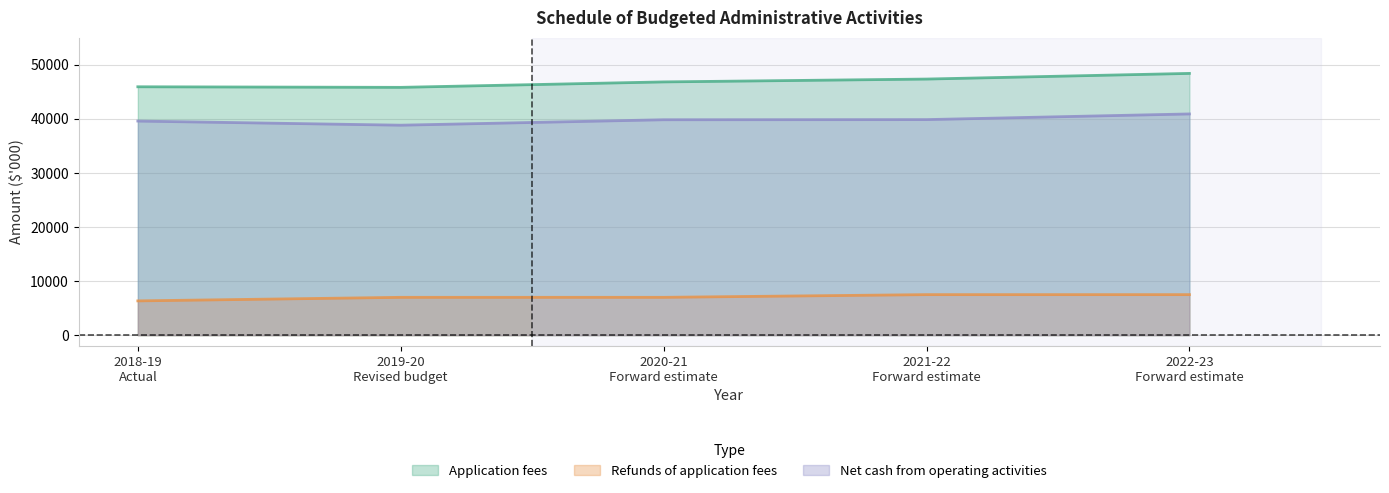

Which series changed the most between 2018-19
Actual and 2021-22
Forward estimate?

Application fees